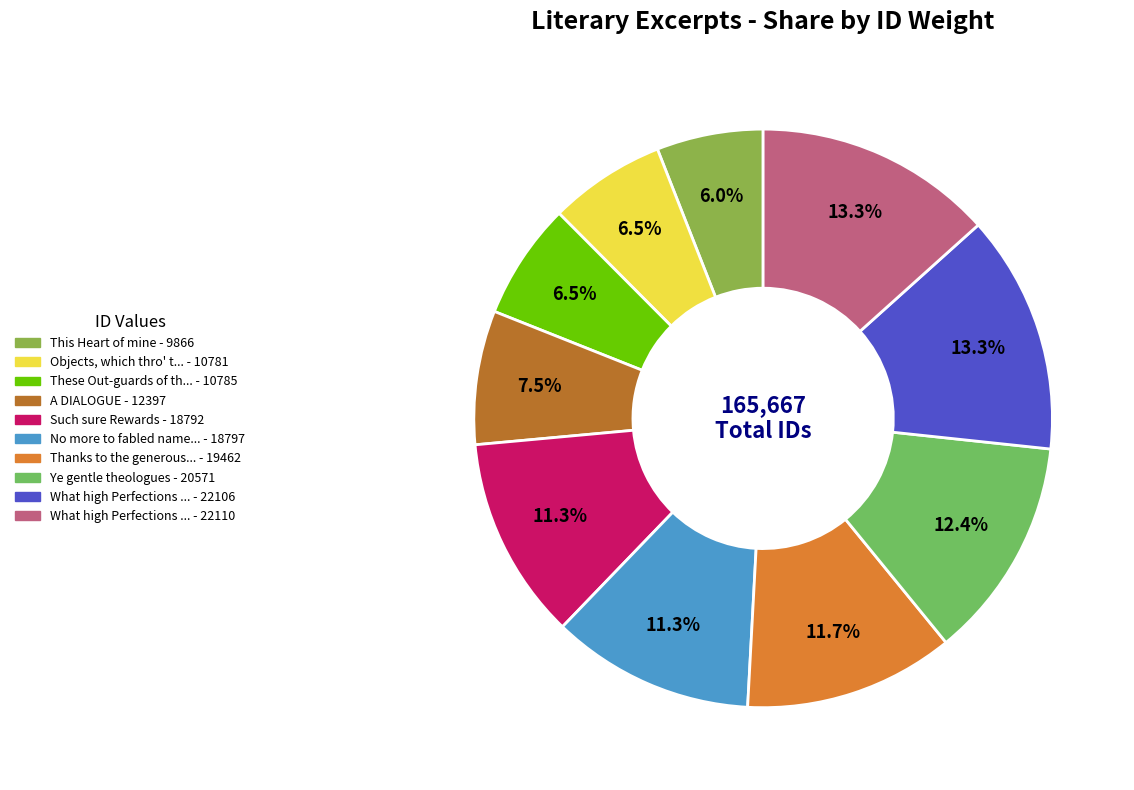

What is the largest slice in the pie chart?

What high Perfections (22110)